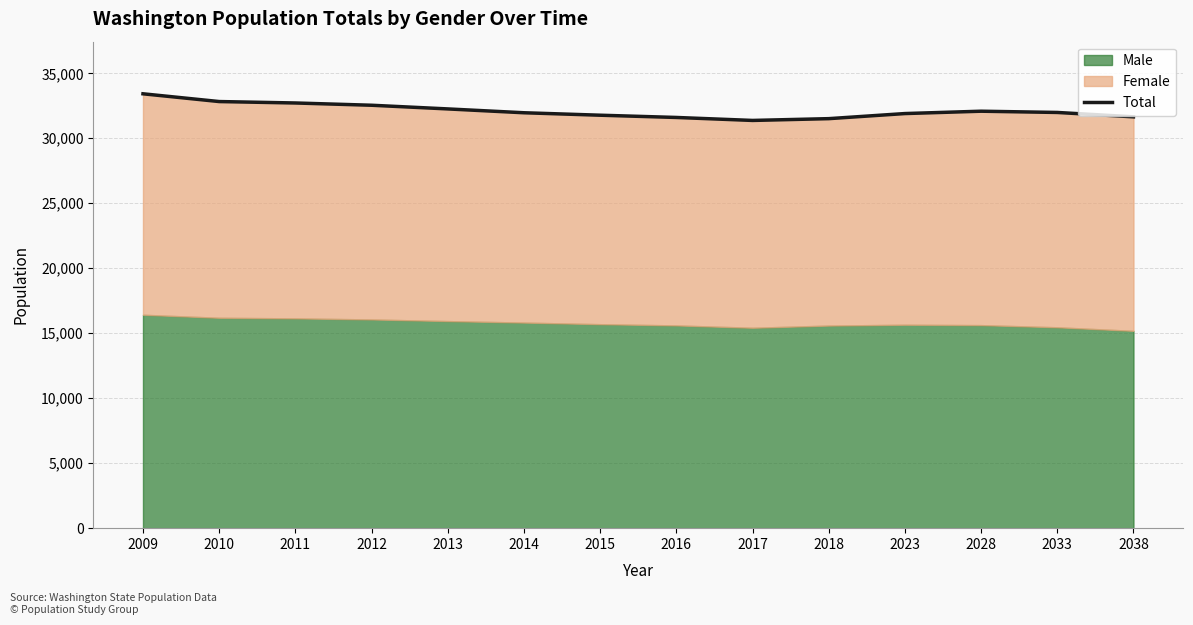

What is the approximate value at 2017?

31374